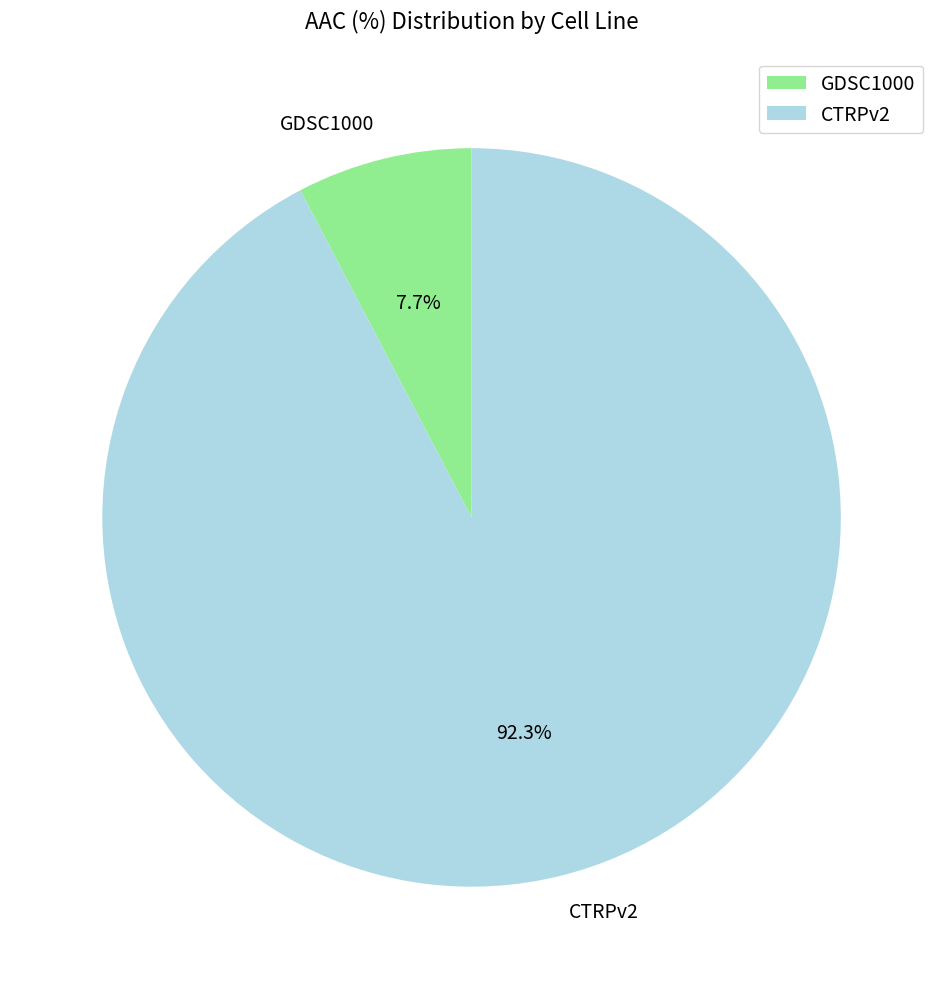

Rank the categories by value from highest to lowest.

CTRPv2, GDSC1000